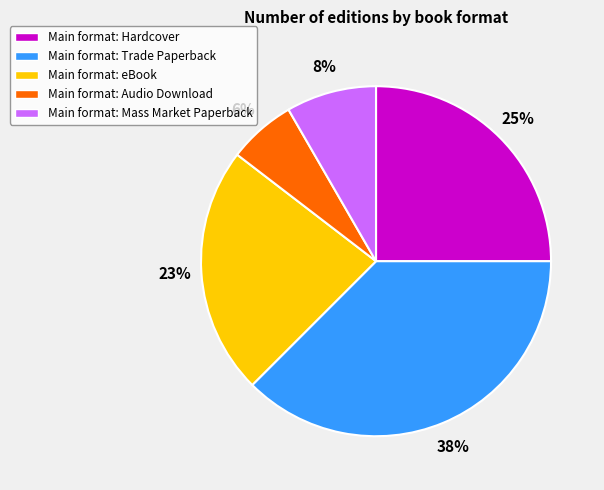

Is there a majority slice in this chart?

No